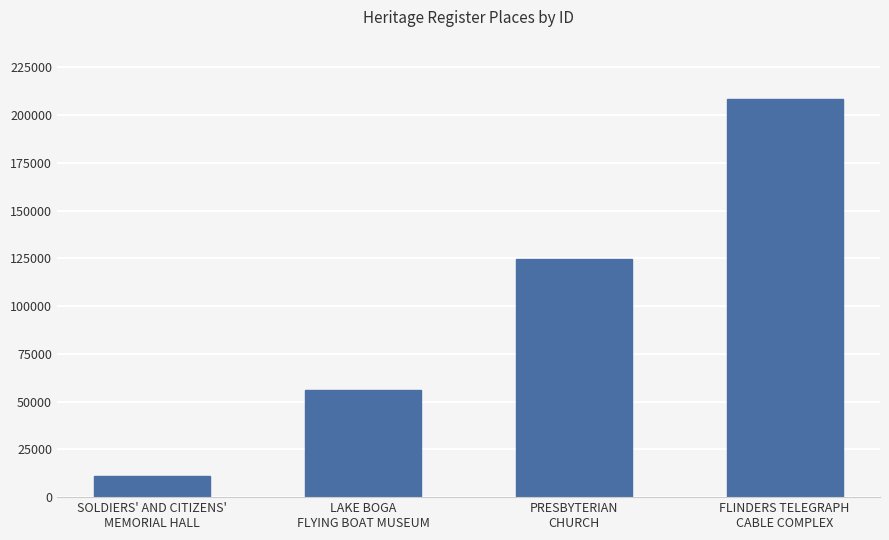

What is the ratio of the value at PRESBYTERIAN
CHURCH to the value at SOLDIERS' AND CITIZENS'
MEMORIAL HALL?

11.2